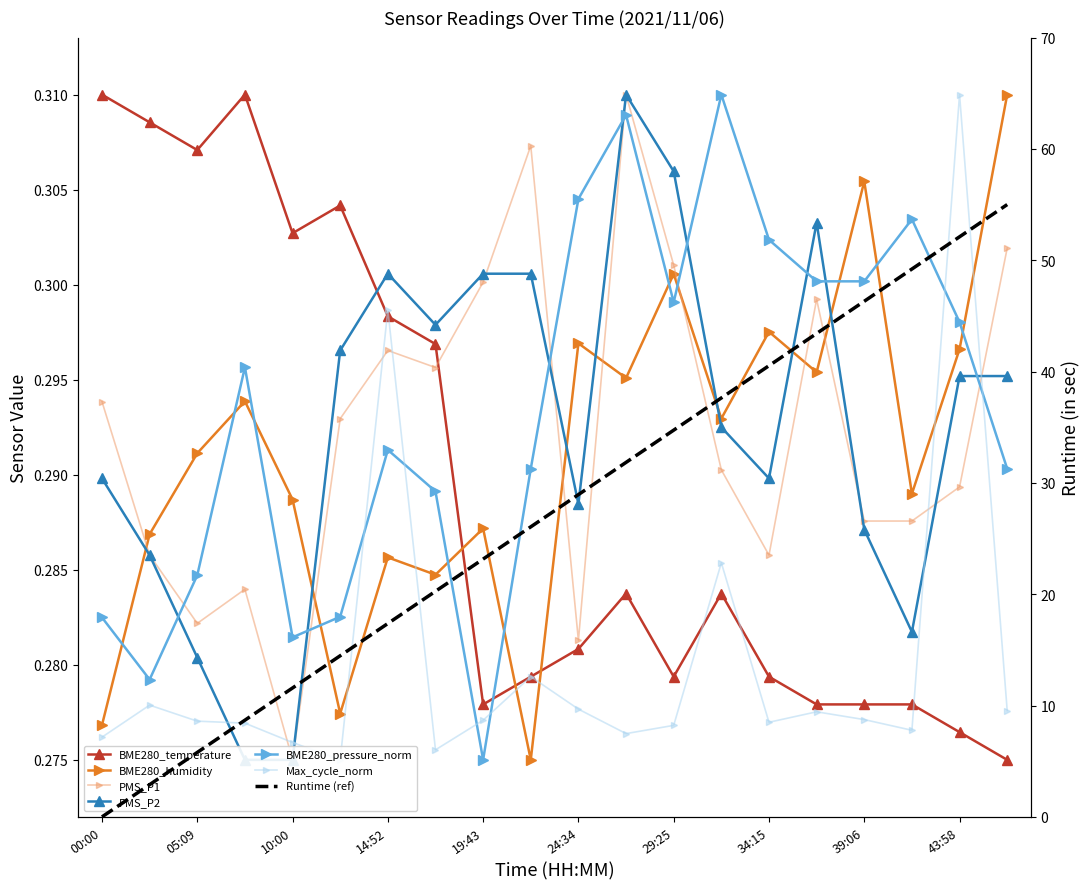

Which series has the largest total across all categories?

BME280_pressure_norm